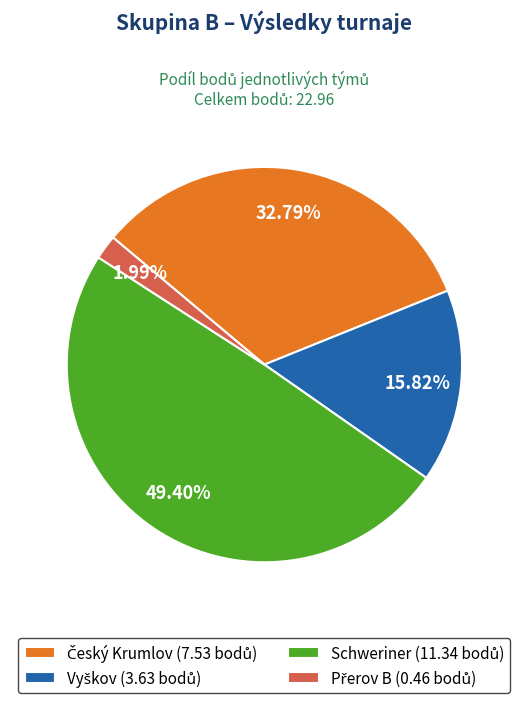

Count the number of slices in the pie.

4